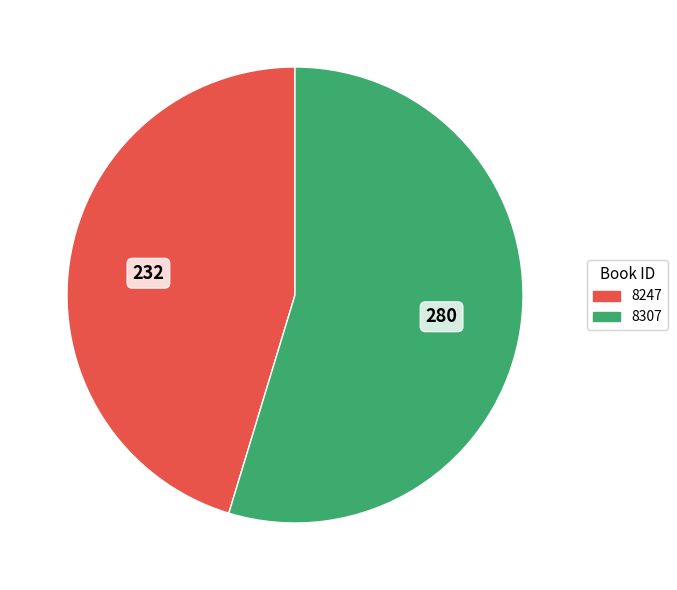

Rank the categories by value from highest to lowest.

8307, 8247